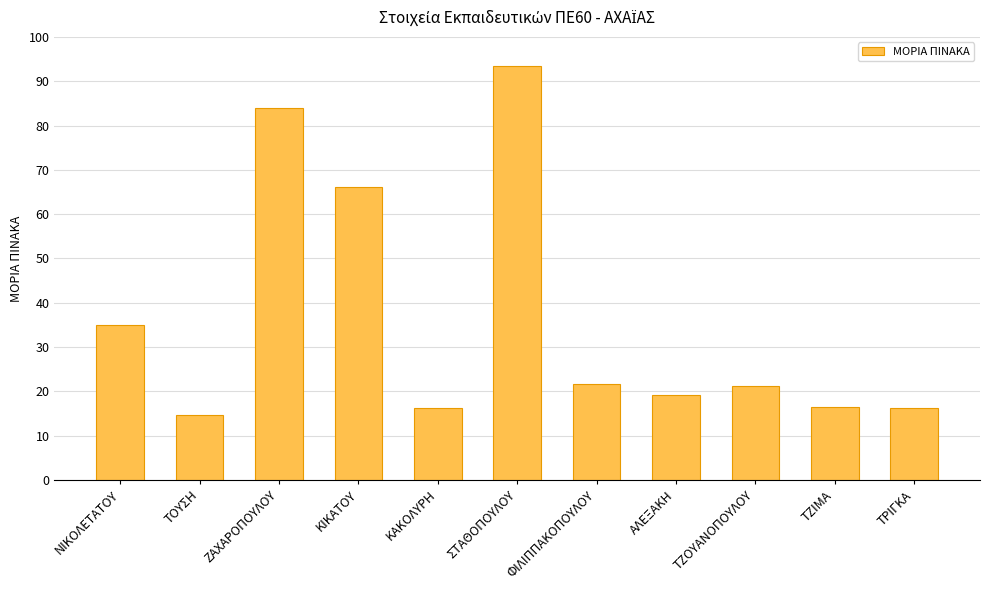

What is the difference between the second highest and second lowest values?

67.6